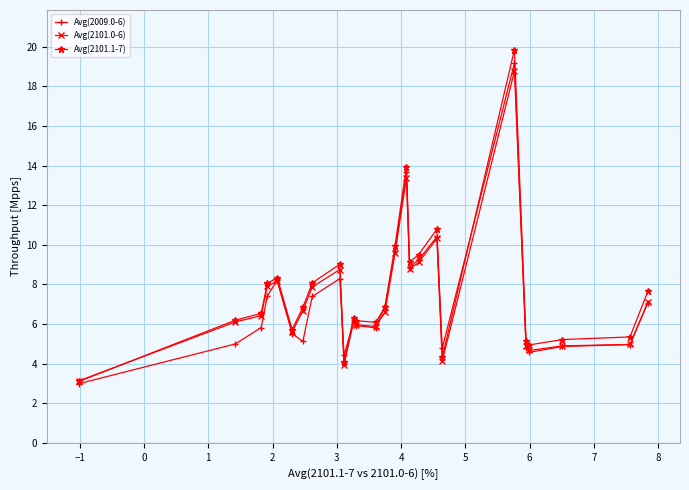

What is the value of the Avg(2009.0-6) point at the 18th from the left?

9.3